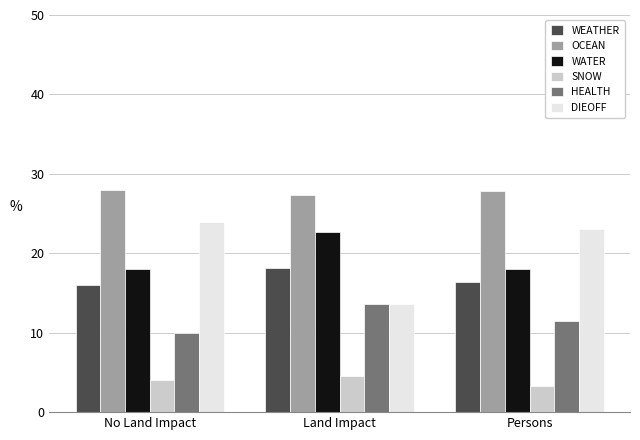

Which category has the highest value in the WEATHER series?

Land Impact